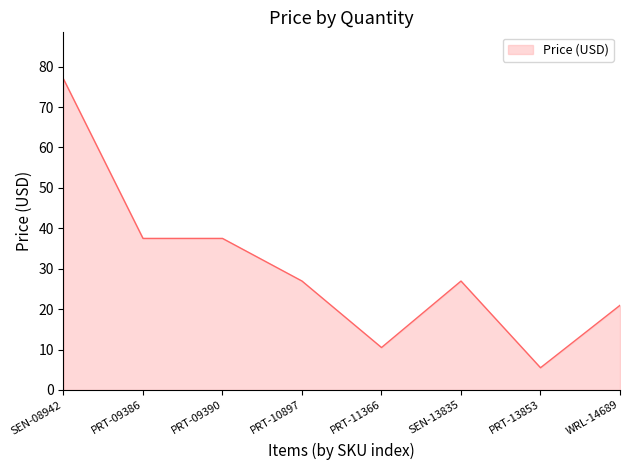

What position from the right is PRT-13853?

2